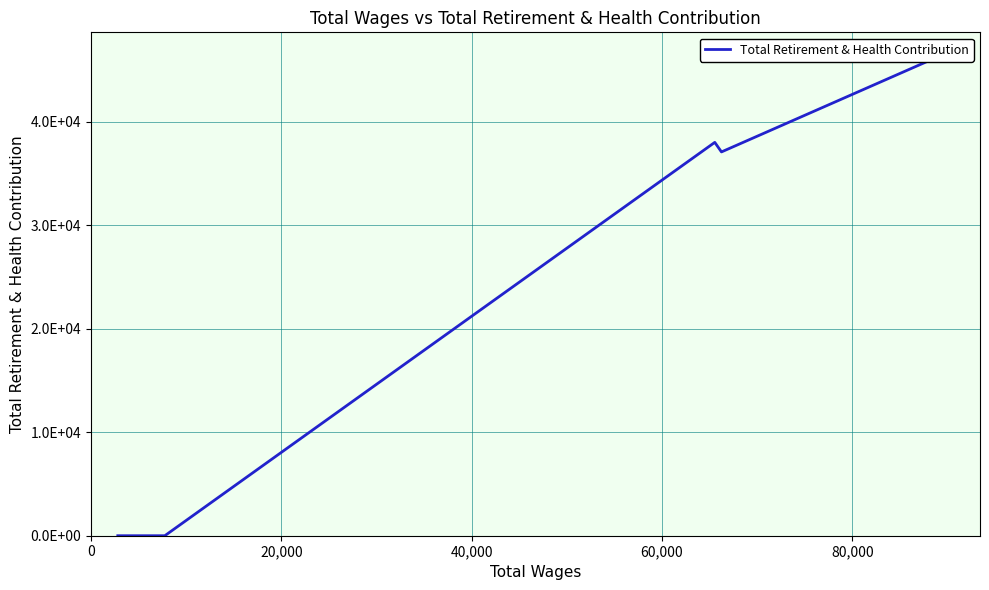

How many interior local valleys (lower than both neighbors) does the data have?

1